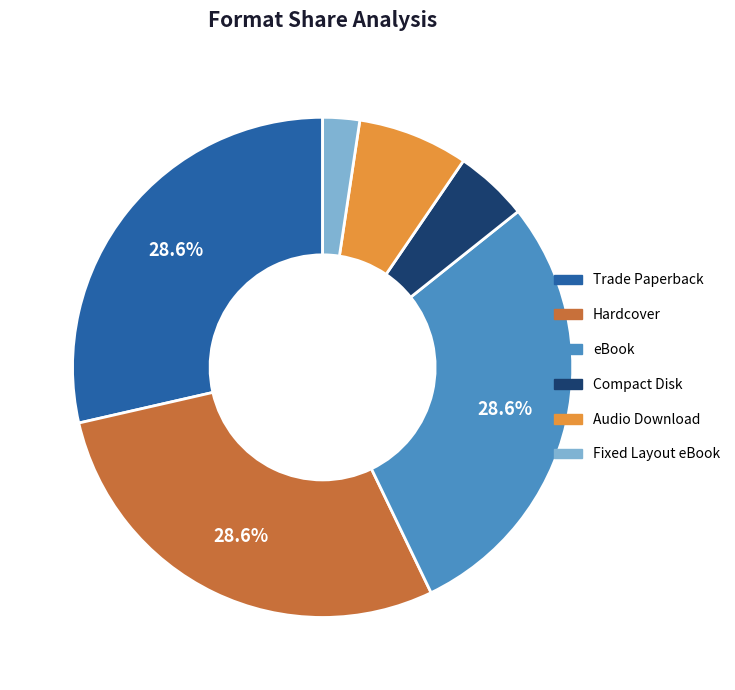

To the nearest percent, what is the average slice percentage?

17%